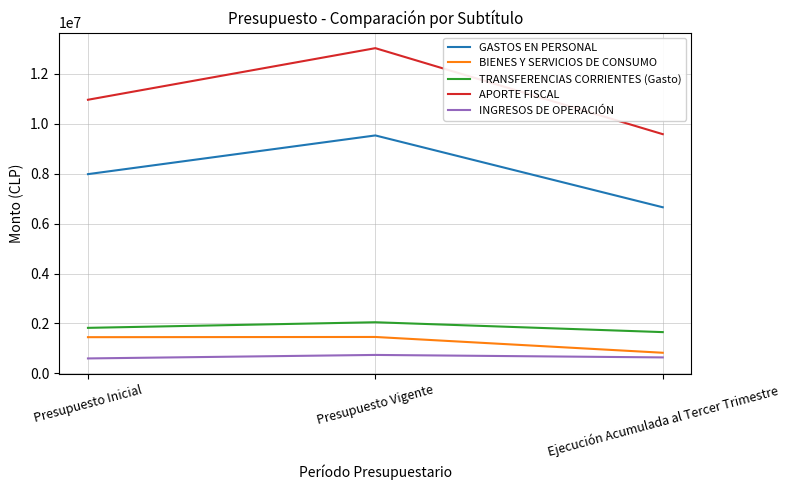

What is the sum of the GASTOS EN PERSONAL values at Ejecución Acumulada al Tercer Trimestre and Presupuesto Vigente?

16191919